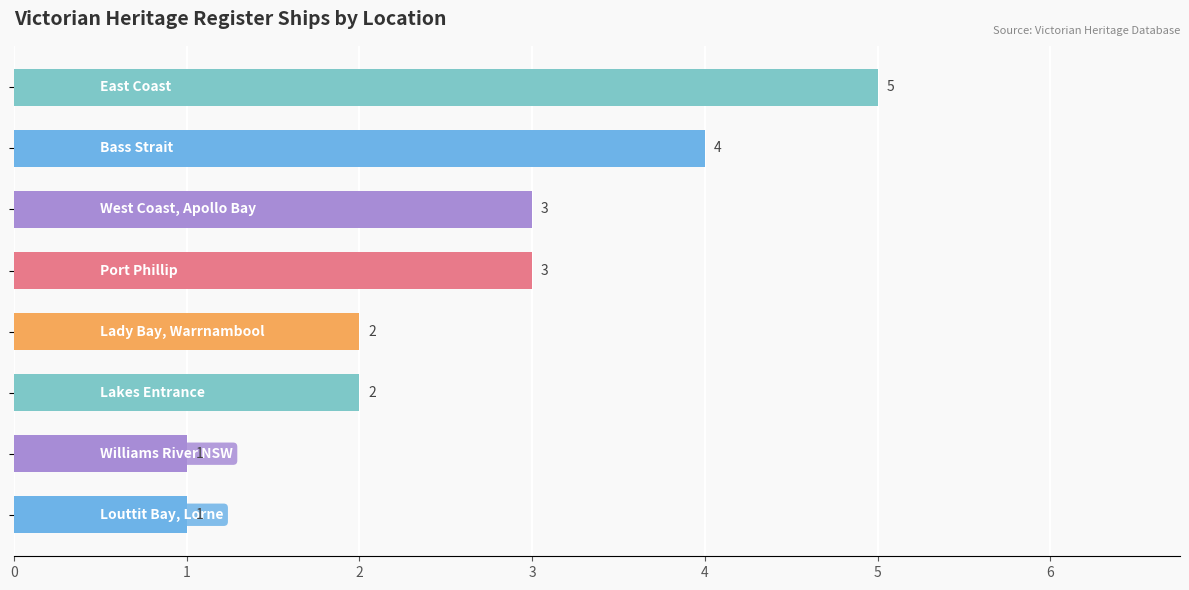

What is the sum of all values?

21